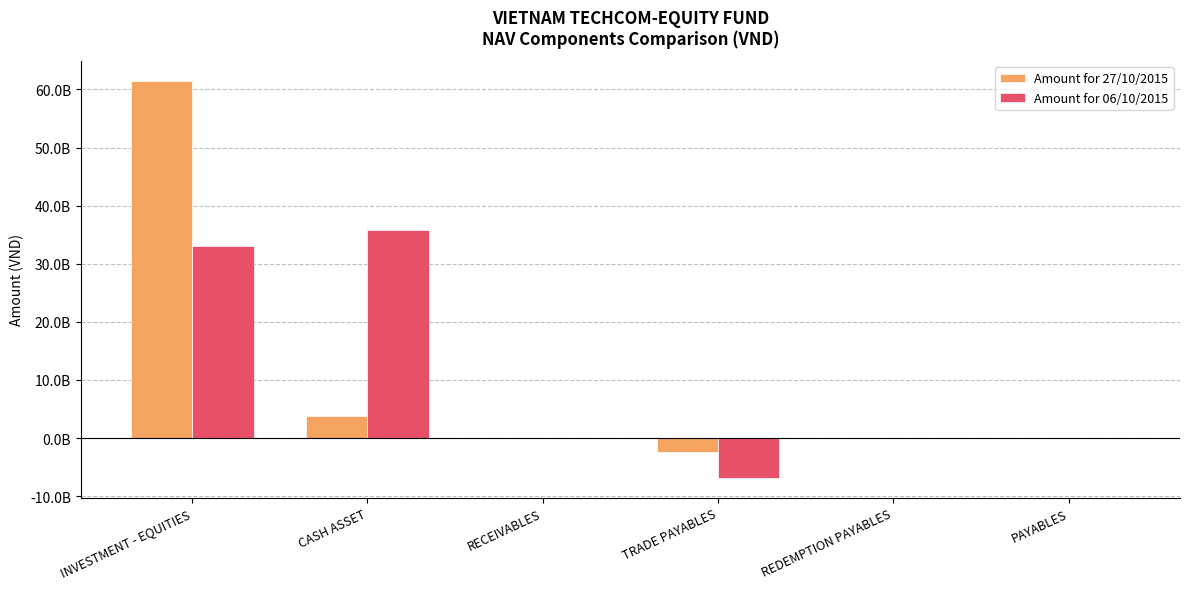

Reading left to right, extract all data points from this chart.

Amount for 27/10/2015: INVESTMENT - EQUITIES=61464271000	CASH ASSET=3831597184	RECEIVABLES=88500000	TRADE PAYABLES=-2377350685	REDEMPTION PAYABLES=-6858799	PAYABLES=-15200000
Amount for 06/10/2015: INVESTMENT - EQUITIES=33037072000	CASH ASSET=35805783144	RECEIVABLES=0	TRADE PAYABLES=-6872740284	REDEMPTION PAYABLES=-54820	PAYABLES=-5000000